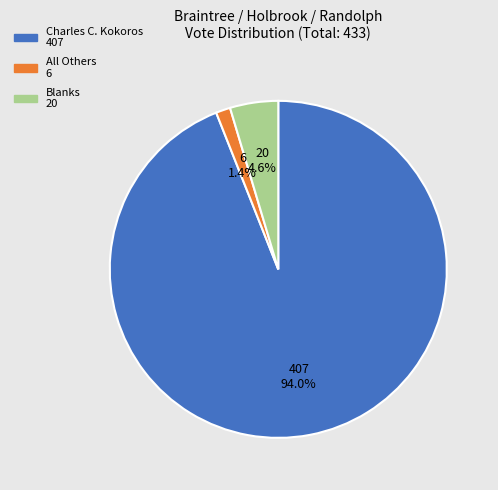

Is All Others the majority of the pie?

No